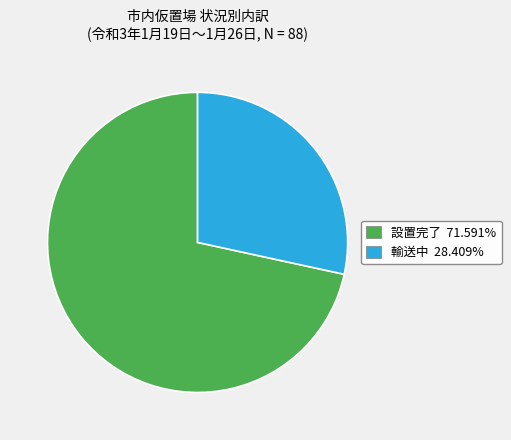

Is there a majority slice in this chart?

Yes